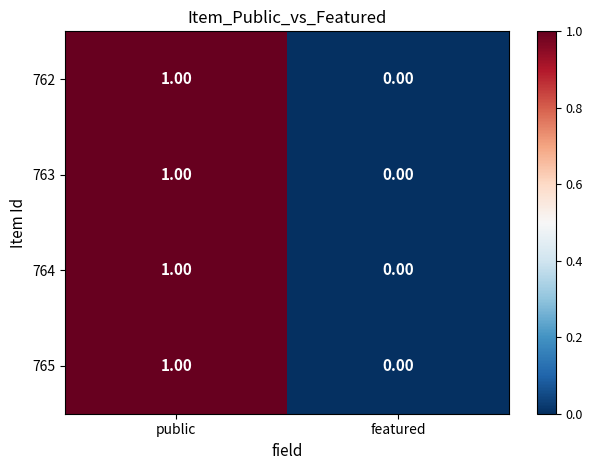

At which category is the sum across all series the highest?

public